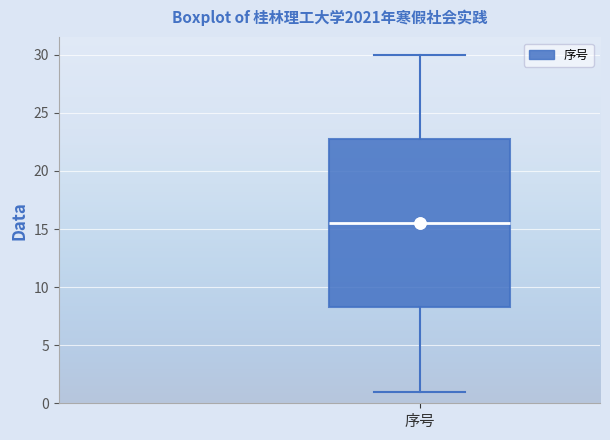

Transcribe this box plot: give where the median line is, the range the box spans, and where the two whiskers end, as read against the y-axis. The values are not printed on the chart, so give them approximately, as read against the axis.

median 15.5, box 8.5 to 23.0, whiskers 1.0 to 30.0